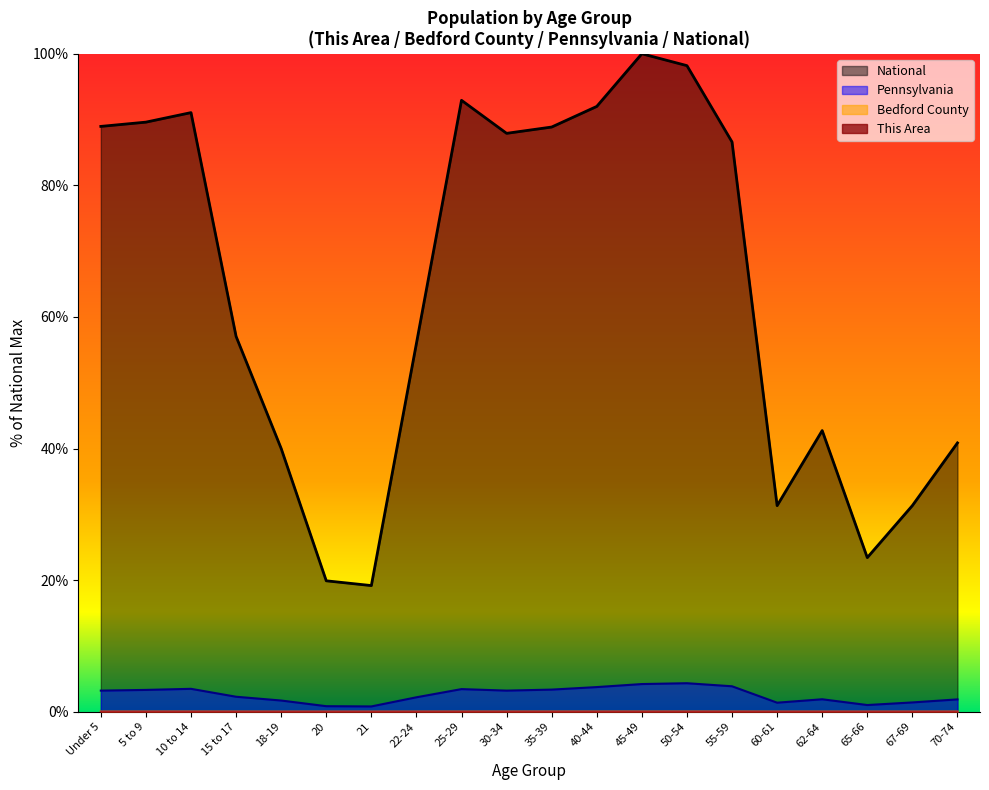

The Pennsylvania series shows 0.7 at 65-66. True or false?

False